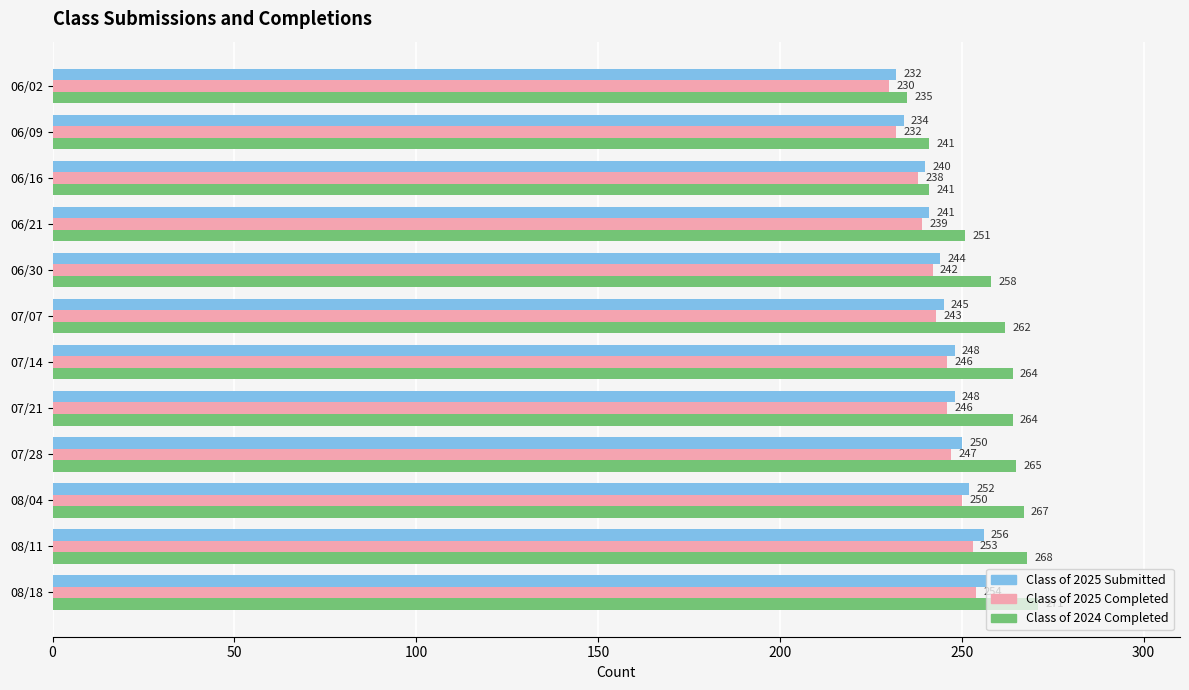

Is it true that Class of 2025 Submitted equals 248 at 07/14?

True